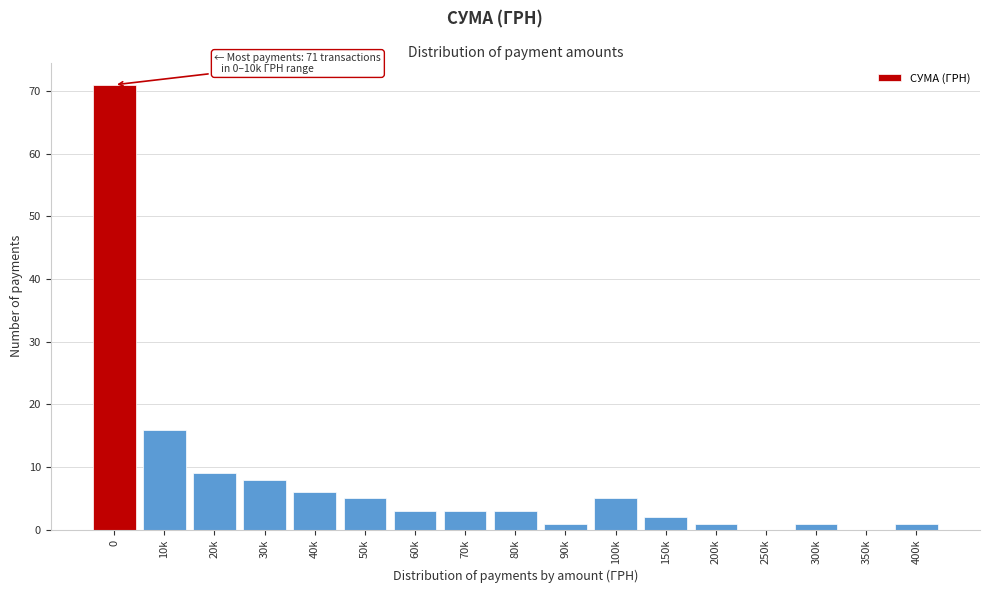

Reading left to right, transcribe all the data shown in this chart.

0=71	10k=16	20k=9	30k=8	40k=6	50k=5	60k=3	70k=3	80k=3	90k=1	100k=5	150k=2	200k=1	250k=0	300k=1	350k=0	400k=1